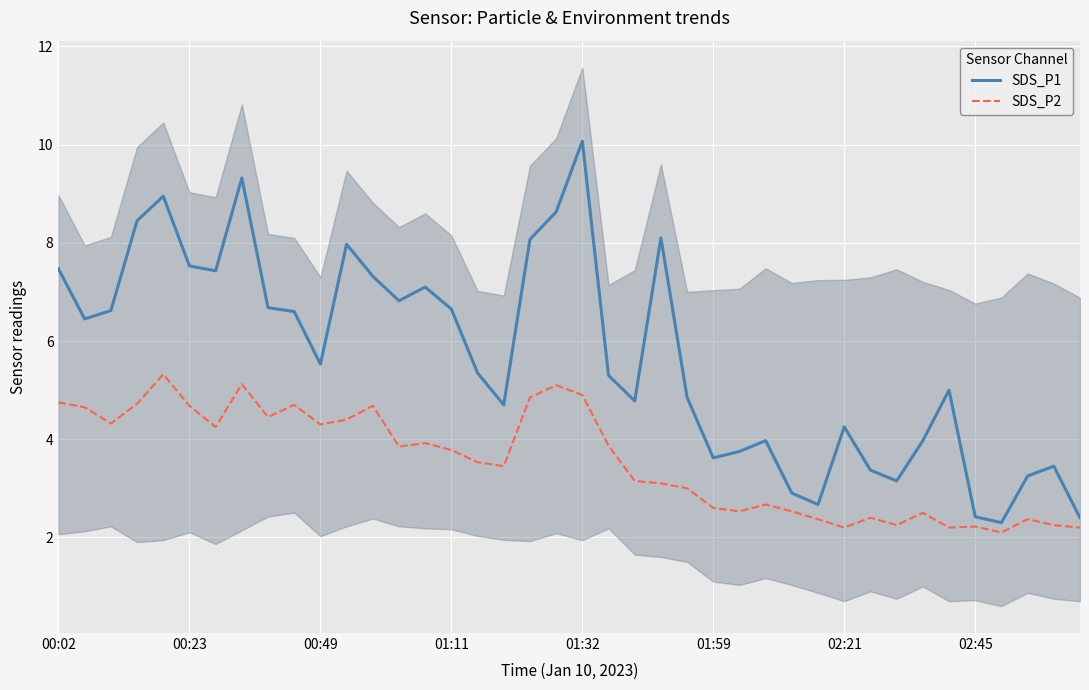

How many interior local peaks does the SDS_P2 series have?

11